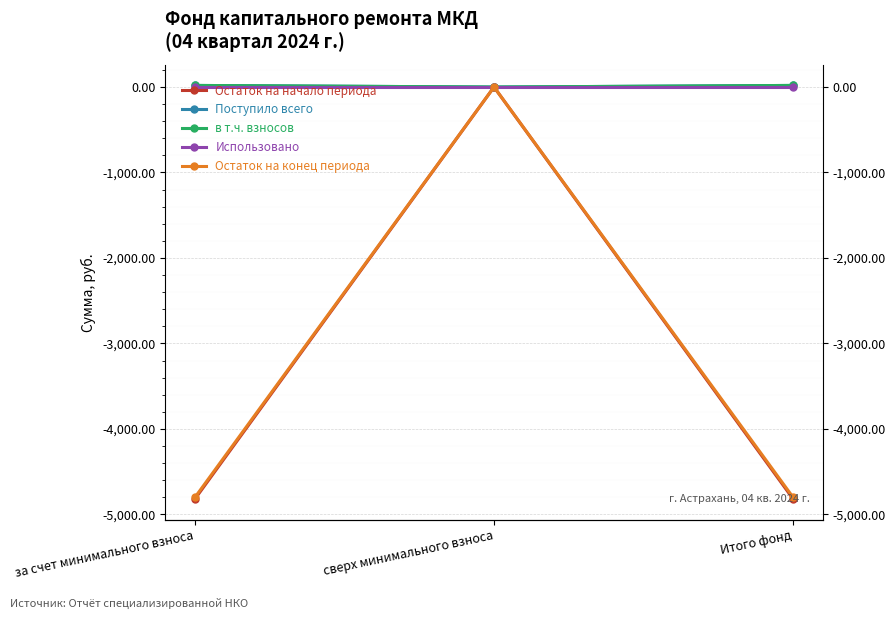

The value of Поступило всего at за счет минимального взноса is 8.6. True or false?

False